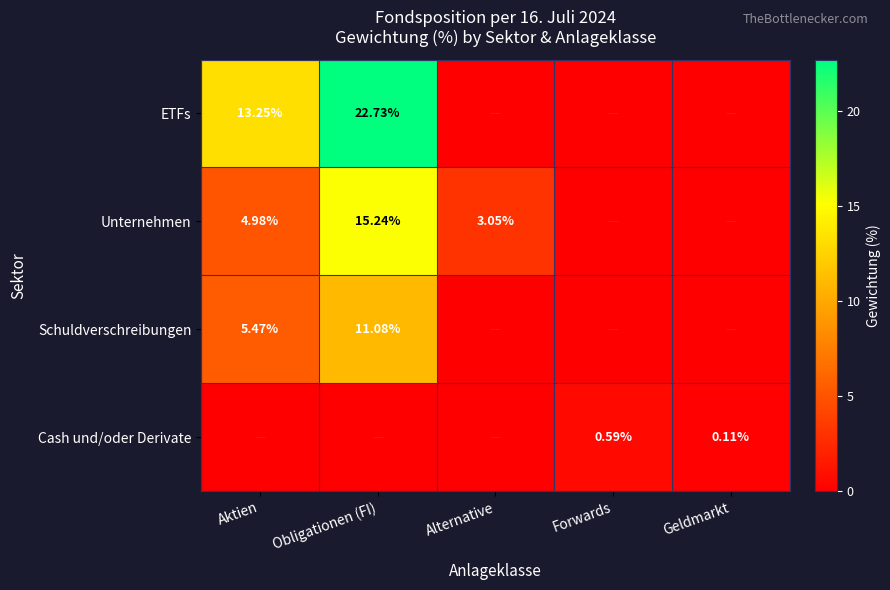

Is the value of Schuldverschreibungen at Obligationen (FI) greater than the value of Unternehmen at Alternative?

Yes